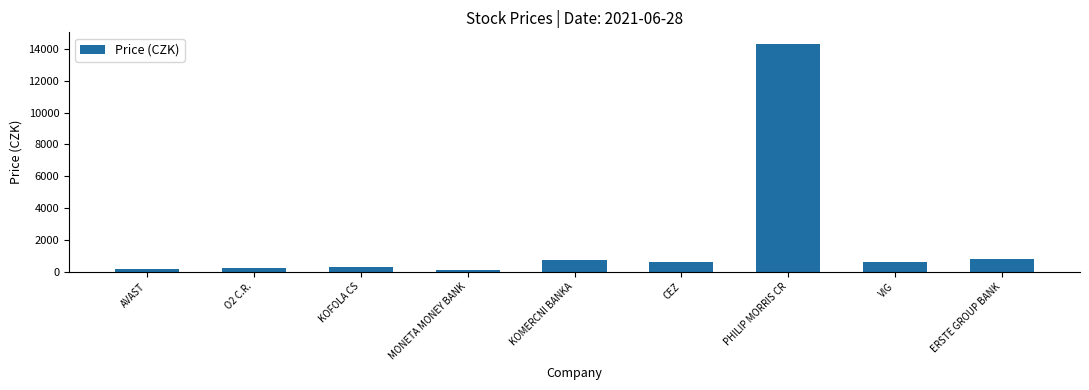

What is the label of the 7th bar from the right?

KOFOLA CS